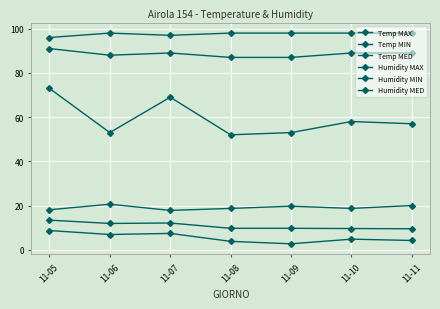

How many data points in Humidity MAX are less than 98?

2